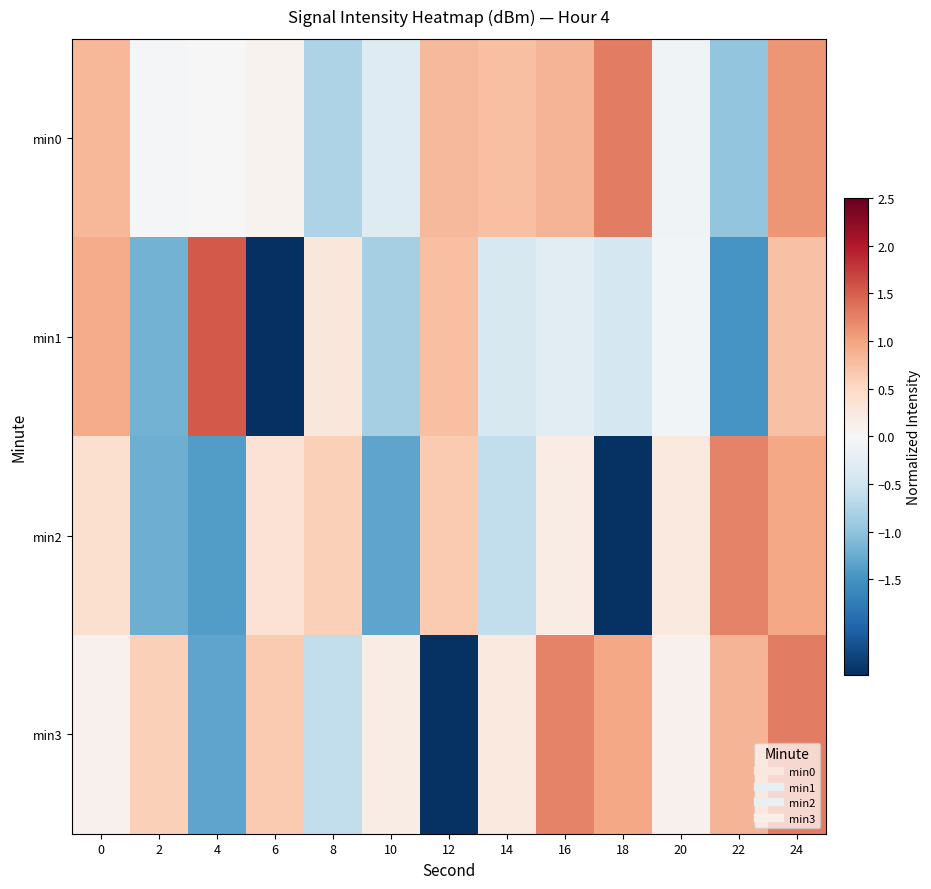

Reading right to left, what are all the values shown in this chart?

min0: 24=1.1	22=-1.0	20=-0.1	18=1.3	16=0.8	14=0.8	12=0.8	10=-0.3	8=-0.8	6=0.1	4=0.0	2=-0.0	0=0.8
min1: 24=0.7	22=-1.5	20=-0.1	18=-0.4	16=-0.3	14=-0.4	12=0.8	10=-0.8	8=0.3	6=-2.6	4=1.5	2=-1.2	0=0.9
min2: 24=1.0	22=1.2	20=0.2	18=-2.5	16=0.2	14=-0.6	12=0.6	10=-1.3	8=0.6	6=0.4	4=-1.4	2=-1.2	0=0.4
min3: 24=1.3	22=0.8	20=0.1	18=1.0	16=1.2	14=0.2	12=-2.5	10=0.2	8=-0.6	6=0.6	4=-1.3	2=0.6	0=0.1